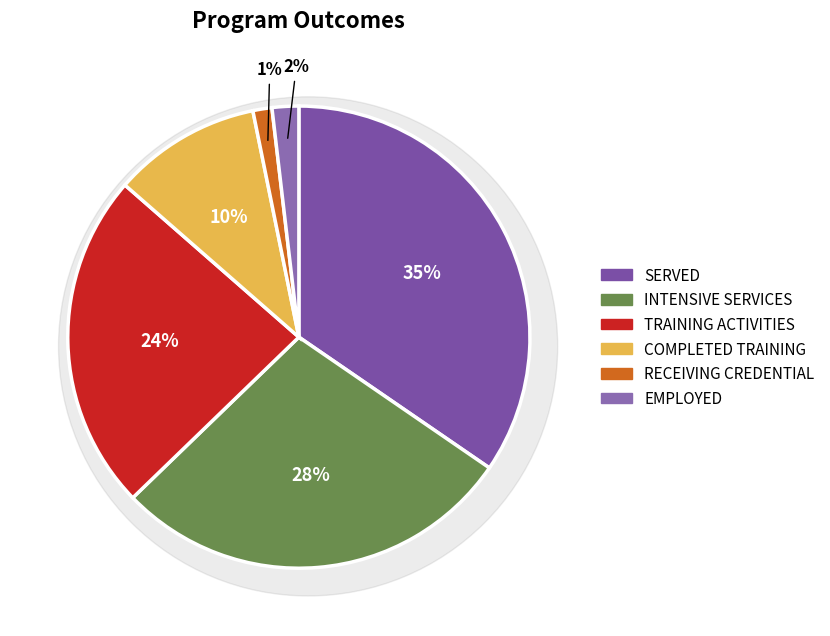

Rank the categories by value from highest to lowest.

SERVED, INTENSIVE SERVICES, TRAINING ACTIVITIES, COMPLETED TRAINING, EMPLOYED, RECEIVING CREDENTIAL